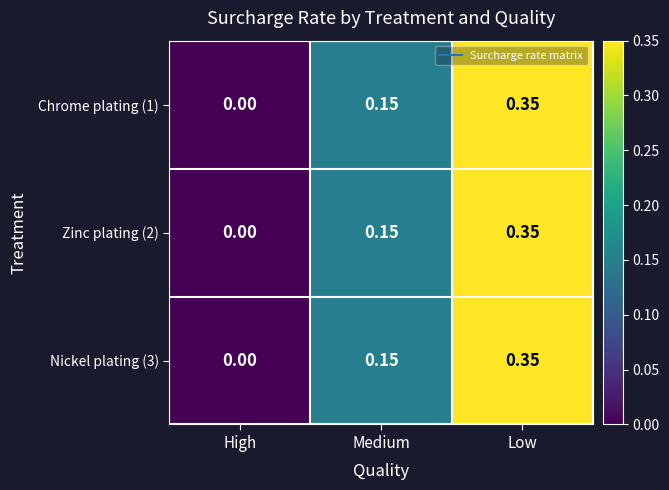

How many categories are shown in the chart?

3